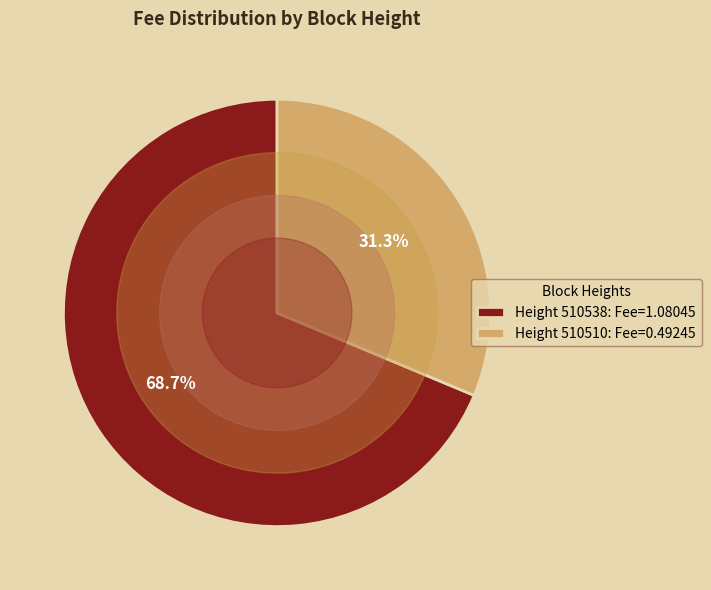

How many slices are in this pie chart?

2